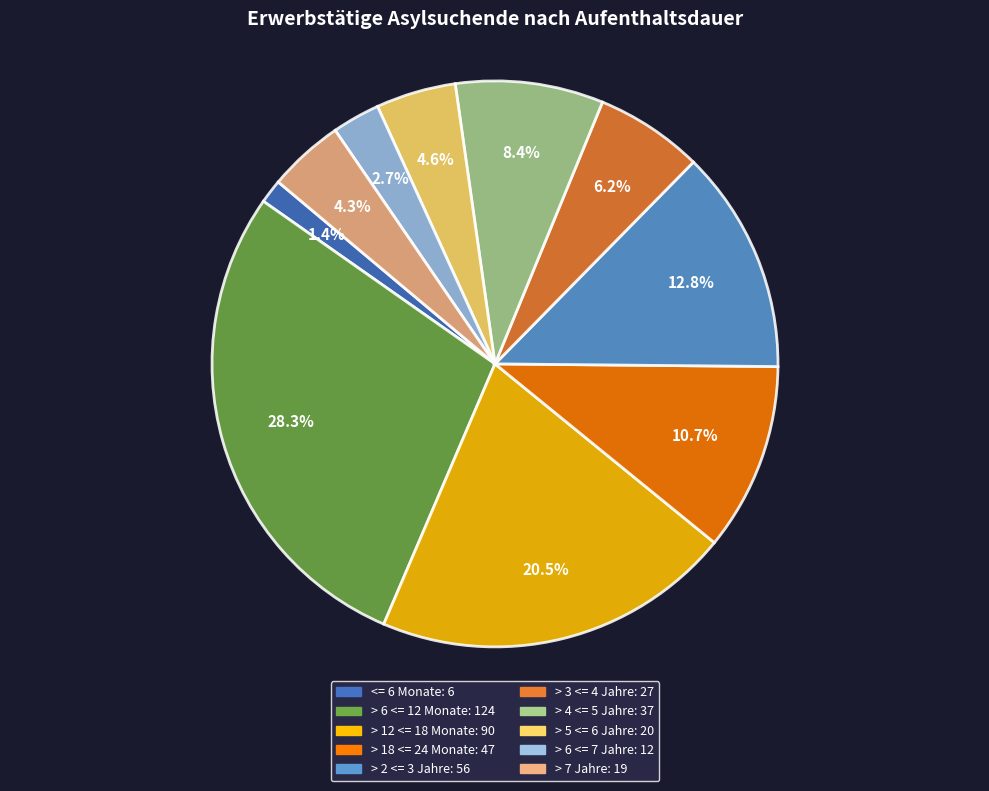

To the nearest percent, what is the combined percentage of > 18 <= 24 Monate and > 6 <= 12 Monate?

39%